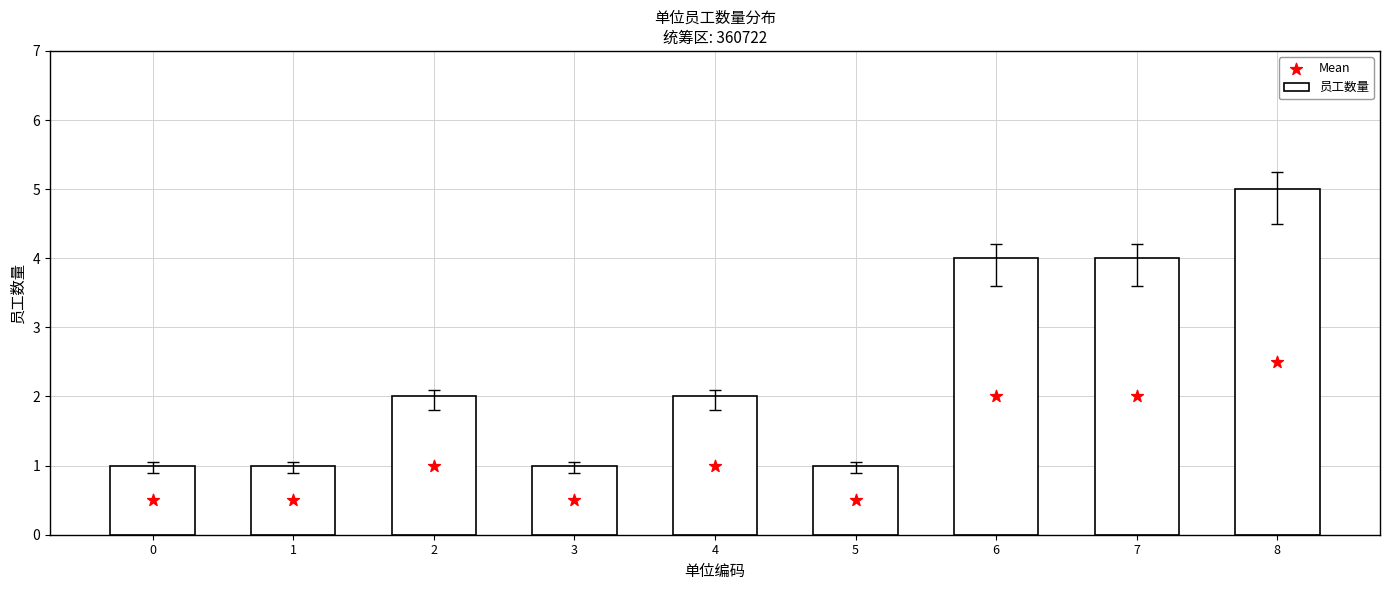

Which series has the largest total across all categories?

员工数量